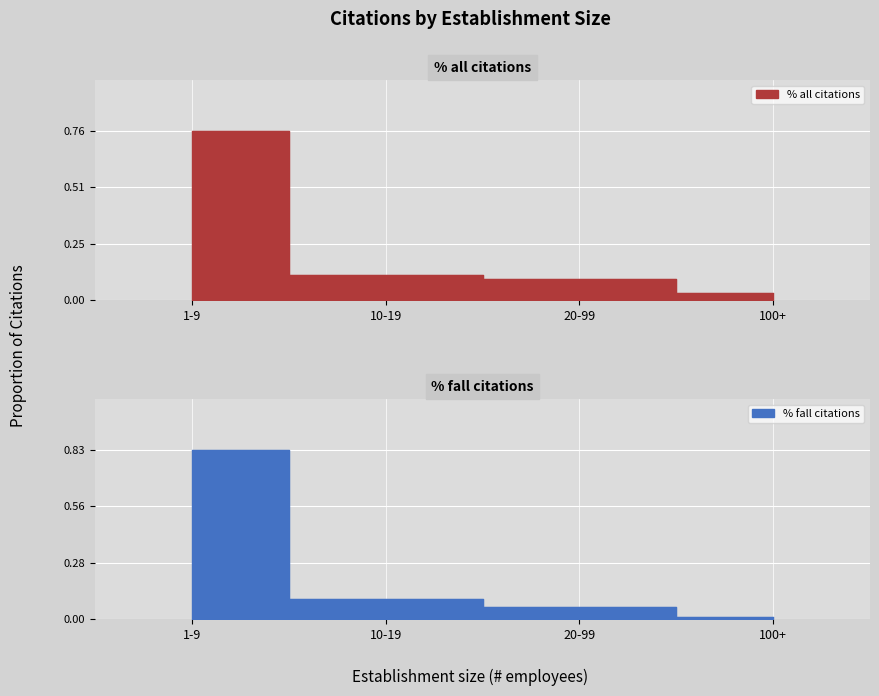

What are all the series names shown in the legend?

% all citations, % fall citations